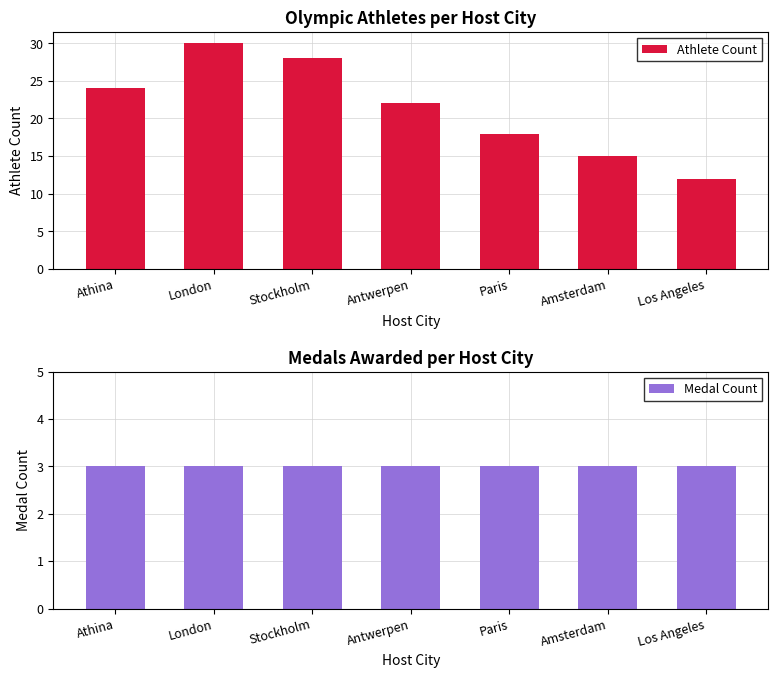

What is the maximum value for Medal Count?

3